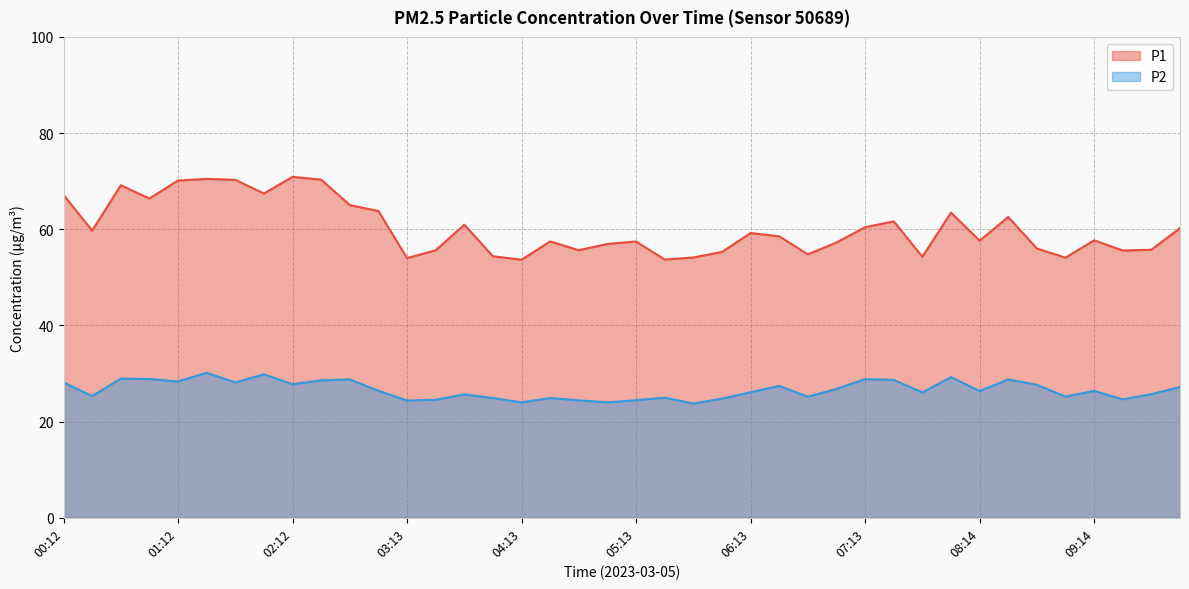

What is the label of the 24th point from the right?

04:13